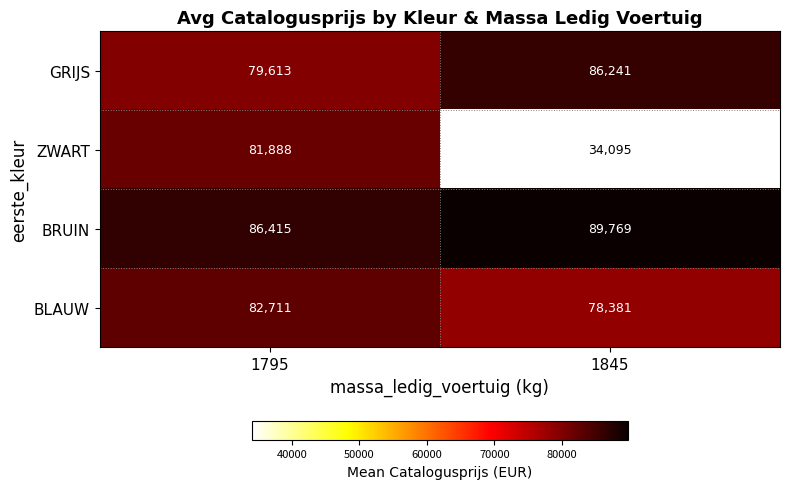

At which label is BRUIN closest to 88092?

1795